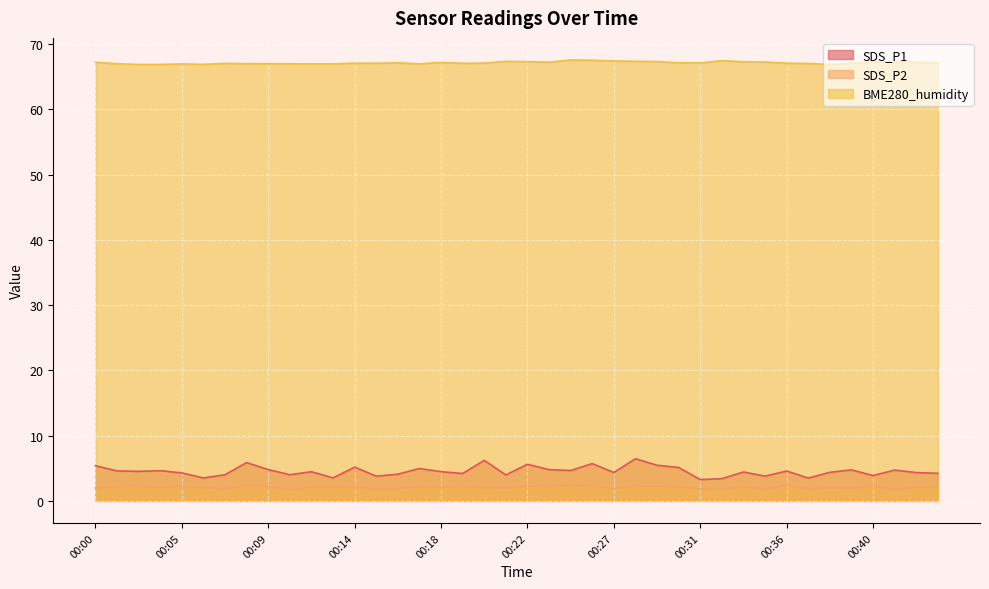

True or false: SDS_P2 and BME280_humidity cross at least once.

False